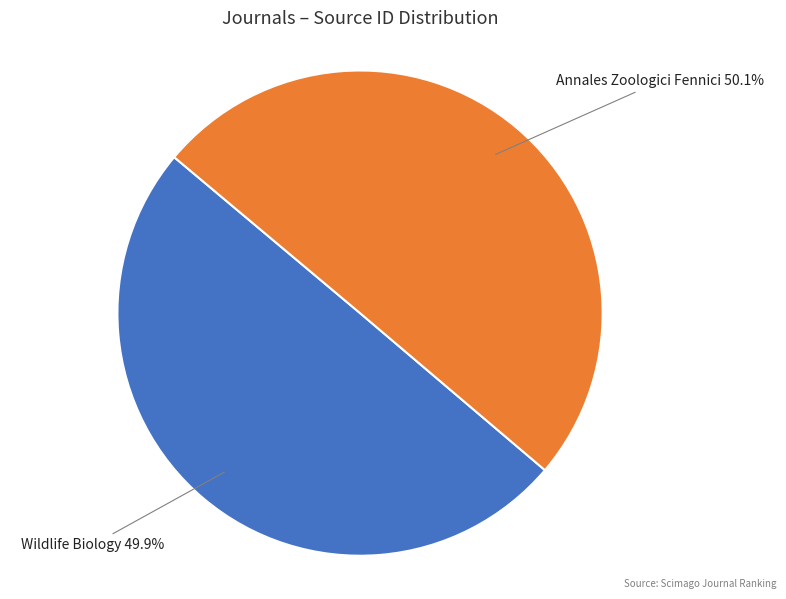

Approximately how many times larger is the value at Wildlife Biology compared to Annales Zoologici Fennici?

1.0